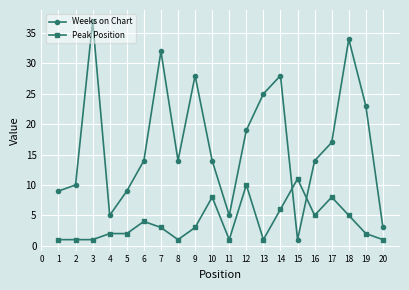

Which series ends up on top after the final intersection of Weeks on Chart and Peak Position?

Weeks on Chart